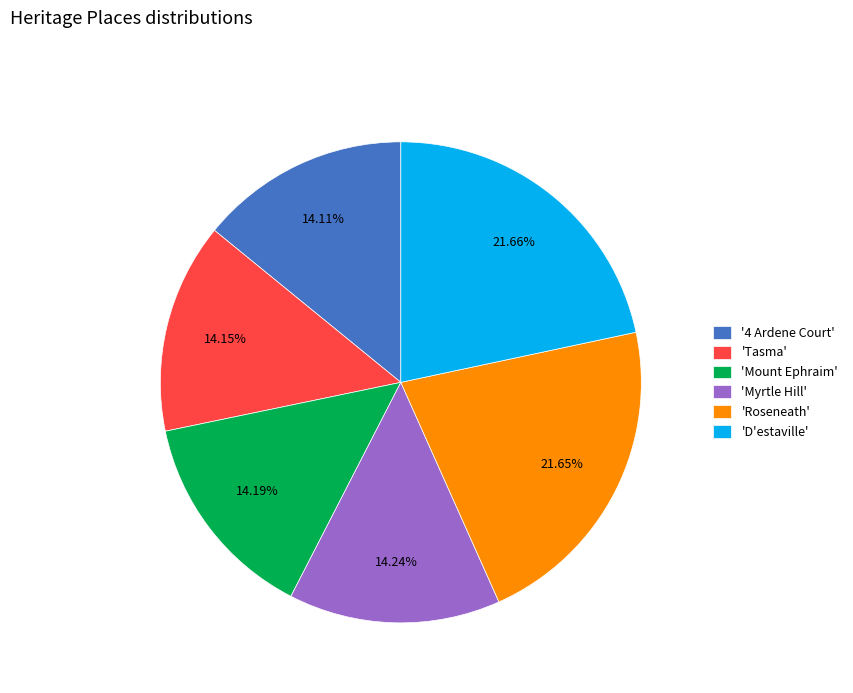

Is there a majority slice in this chart?

No